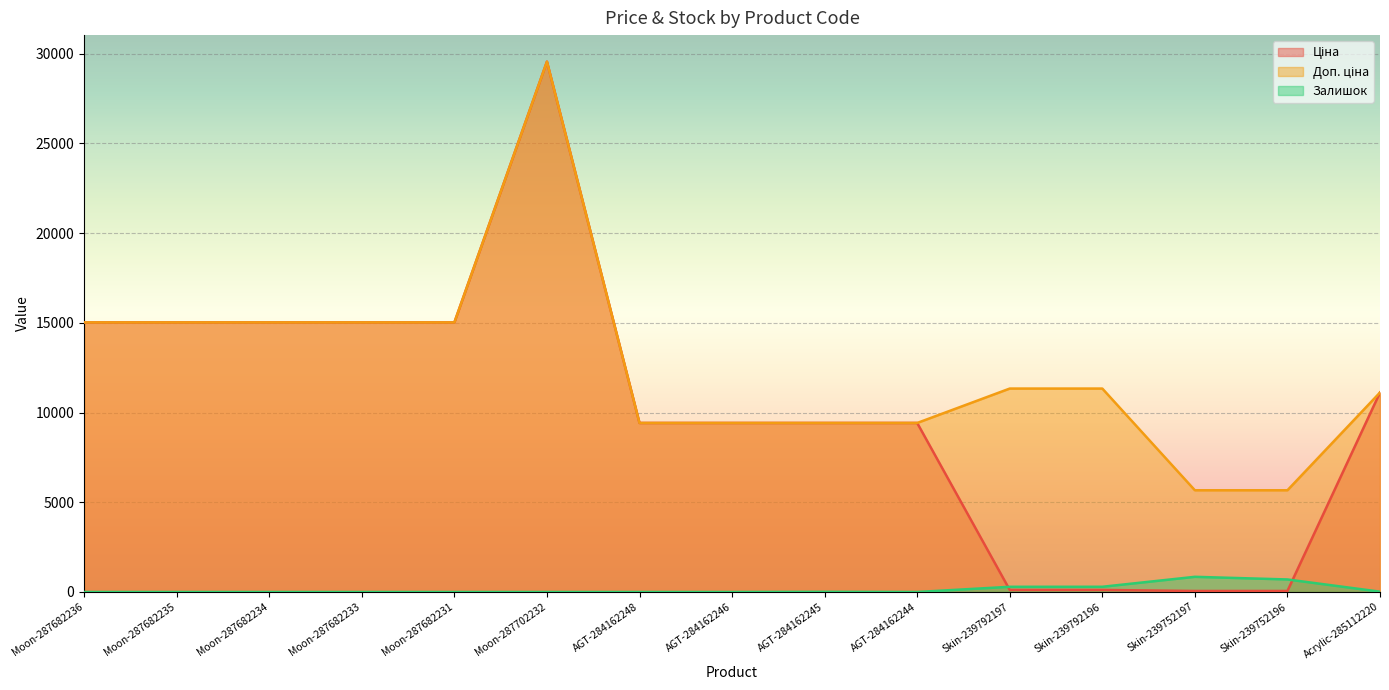

Between AGT-284162244 and Skin-239792197, which series saw the biggest shift?

Ціна